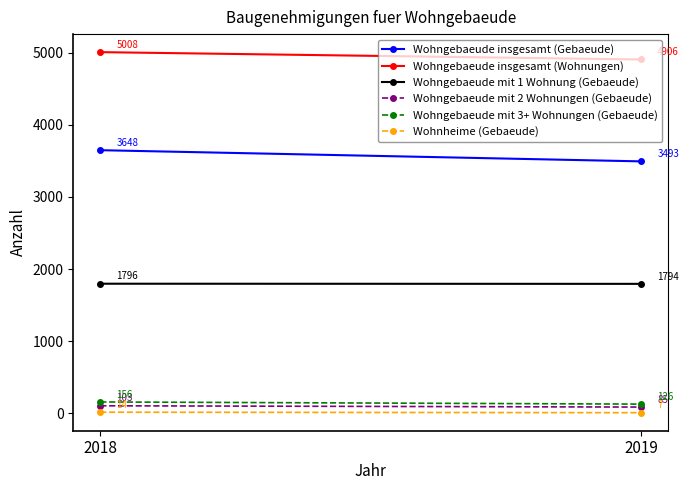

Reading left to right, extract all data points from this chart.

Wohngebaeude insgesamt (Gebaeude): 2018=3648	2019=3493
Wohngebaeude insgesamt (Wohnungen): 2018=5008	2019=4906
Wohngebaeude mit 1 Wohnung (Gebaeude): 2018=1796	2019=1794
Wohngebaeude mit 2 Wohnungen (Gebaeude): 2018=103	2019=85
Wohngebaeude mit 3+ Wohnungen (Gebaeude): 2018=156	2019=126
Wohnheime (Gebaeude): 2018=14	2019=7